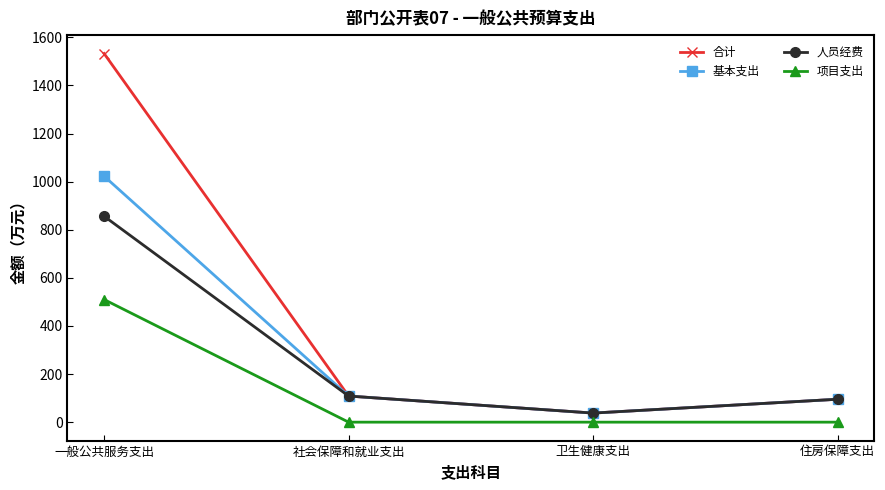

What position from the left is 一般公共服务支出?

1